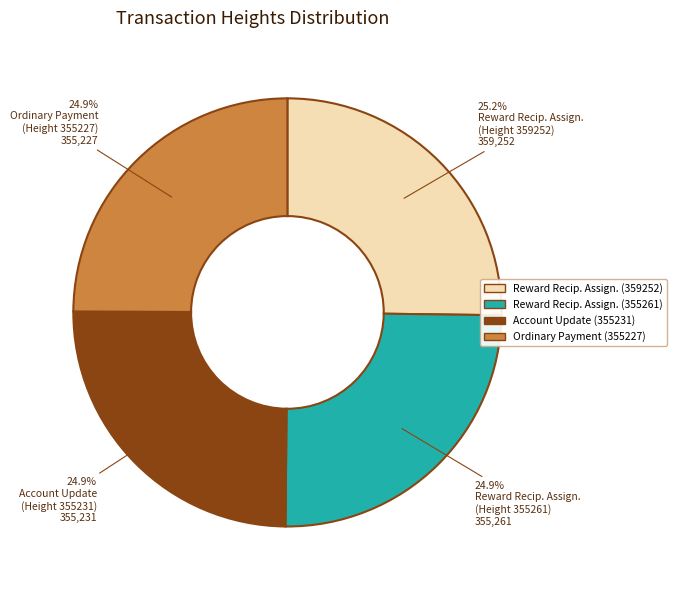

Is there a majority slice in this chart?

No